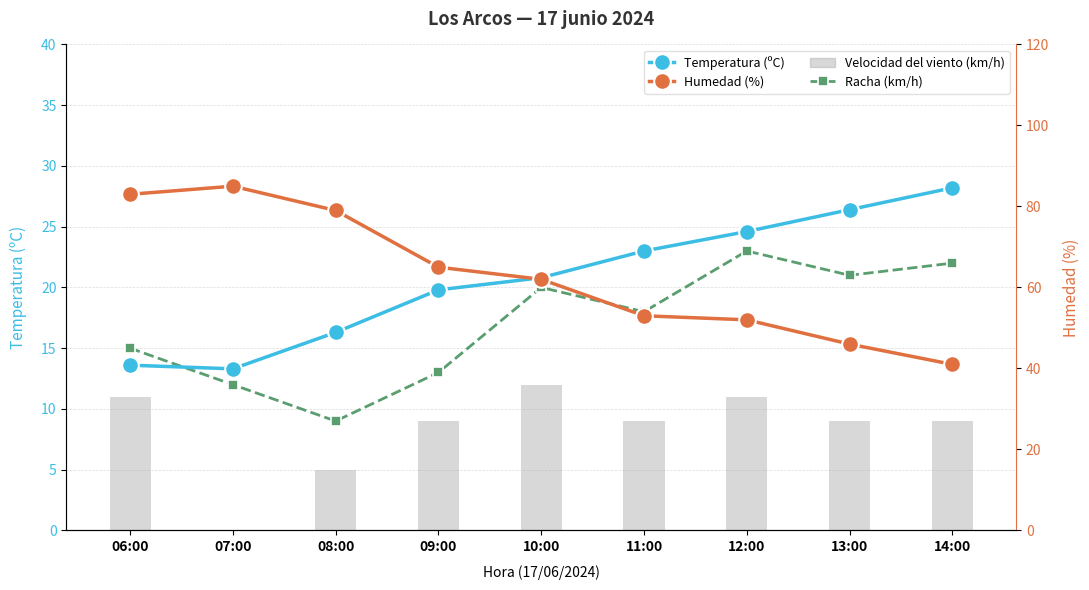

What is the highest value of the Racha (km/h) series?

23.0